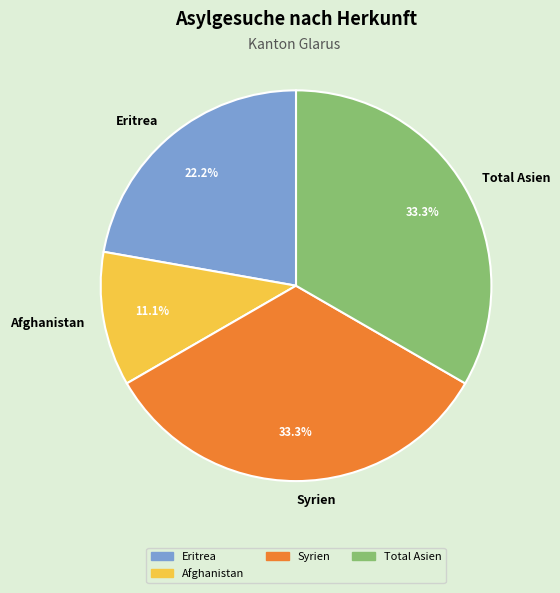

What is the ratio of the value at Afghanistan to the value at Total Asien?

0.3